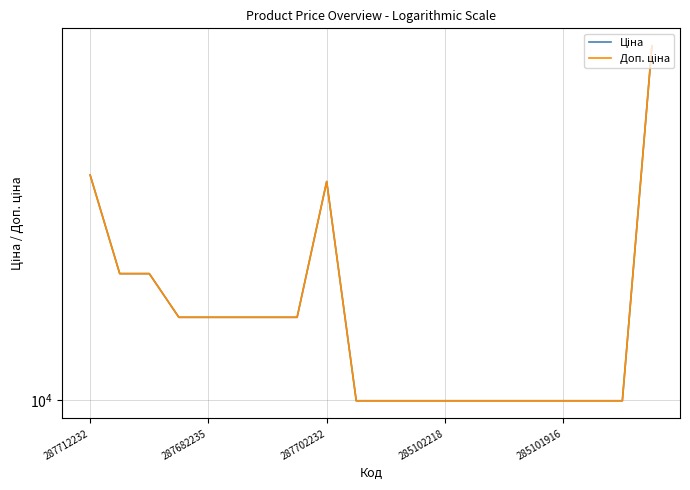

True or false: Доп. ціна and Ціна cross at least once.

False